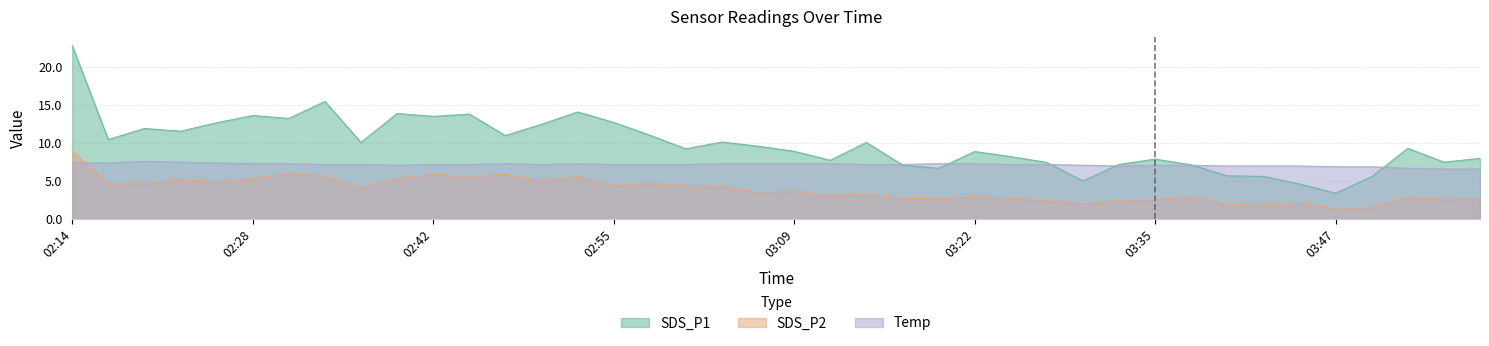

How many lines are shown in the chart?

3